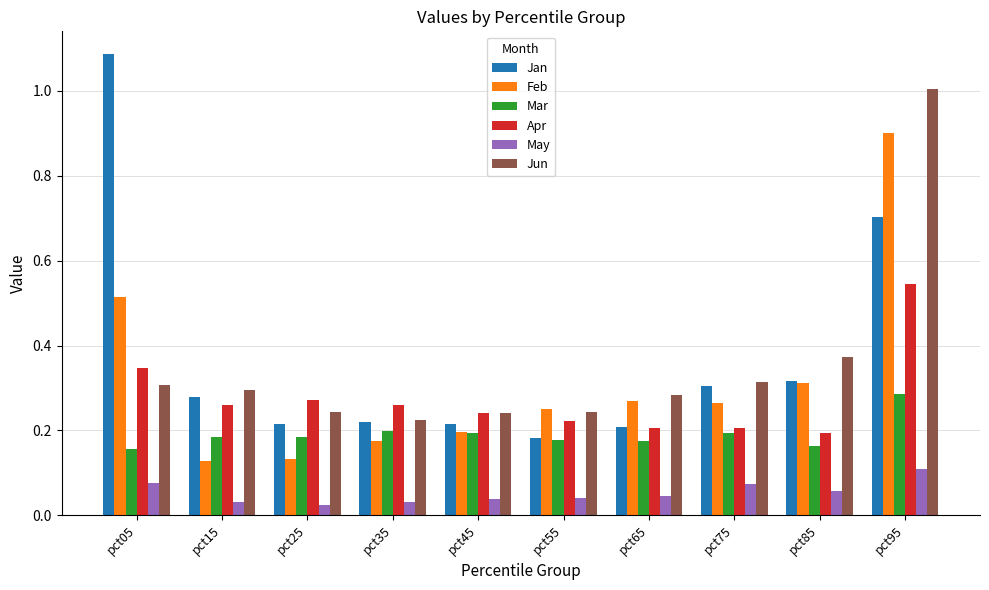

The value of May at pct85 is 0.1. True or false?

True